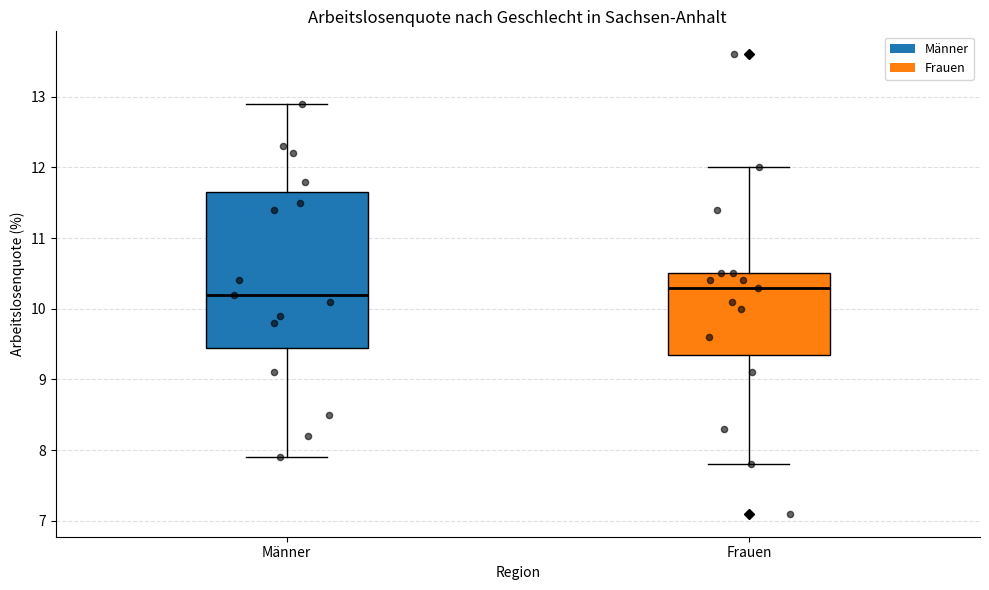

Where does the upper whisker of the box for Männer end on the y-axis? The values are not printed on the chart, so give them approximately, as read against the axis.

12.9